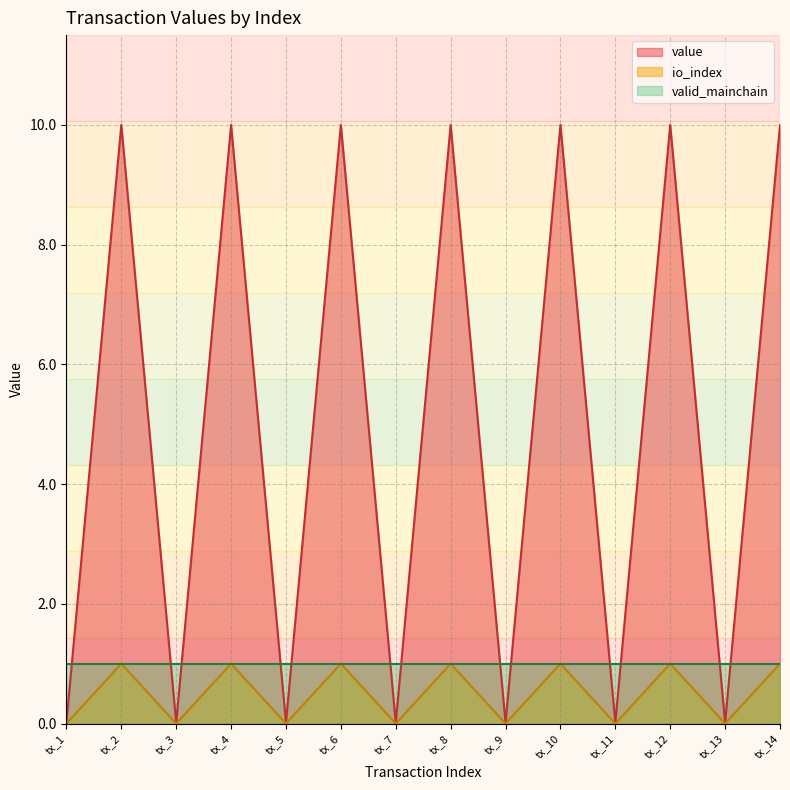

In io_index, how many points are higher than both neighbors (excluding endpoints)?

6